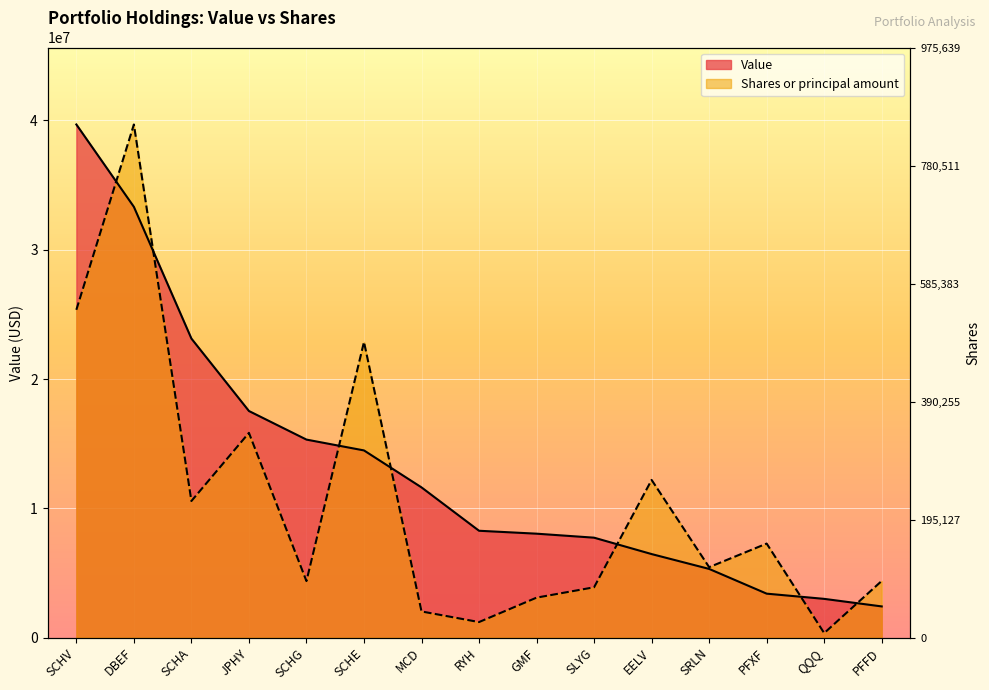

How many data points in Value are above 8267000?

7